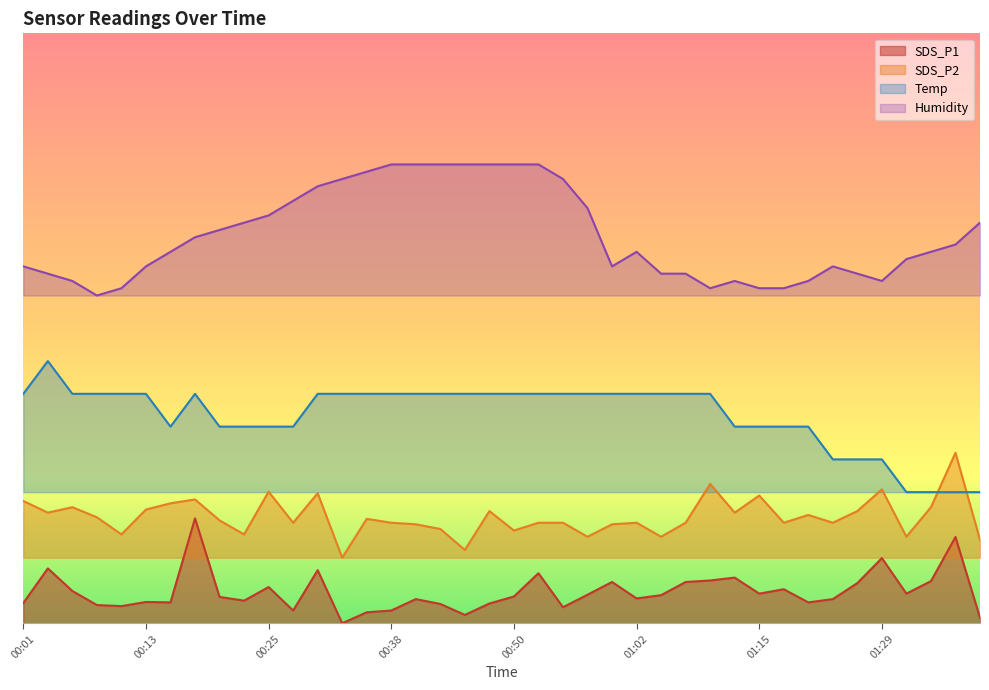

What is the value of the SDS_P2 point at the 40th from the left?

6.4